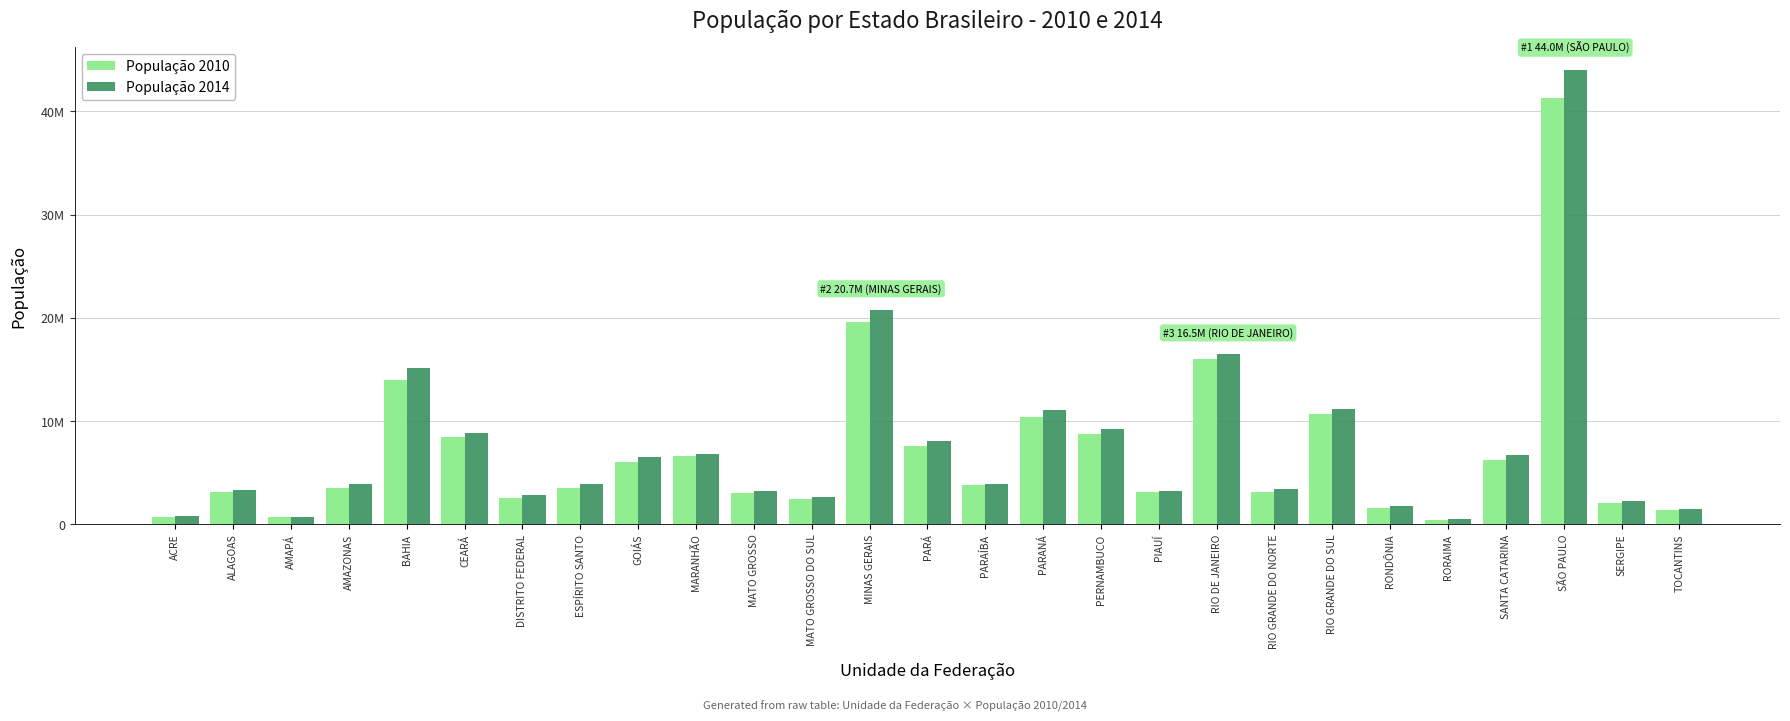

What is the difference between the População 2010 values at AMAZONAS and RONDÔNIA?

1921576